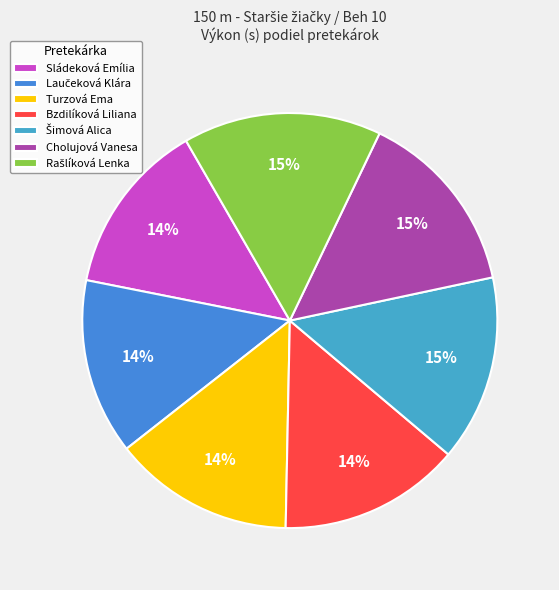

Count the number of slices in the pie.

7